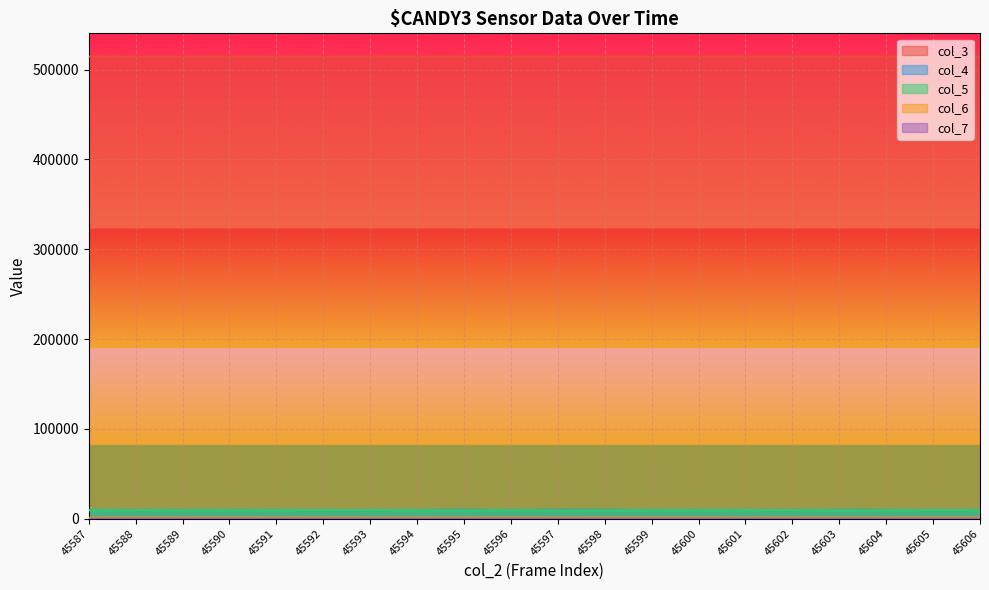

Reading left to right, transcribe all the data shown in this chart.

col_3: 514316	514327	514338	514349	514361	514372	514383	514395	514406	514417	514428	514440	514451	514462	514474	514485	514496	514507	514519	514530
col_4: 9647	9523	9535	9624	9704	9408	9589	9596	9940	9483	9868	9850	9638	9641	9629	9512	9811	9743	9489	9590
col_5: 9266	9437	9393	9347	9384	9571	9588	9398	9177	9427	9093	9276	9292	9366	9504	9457	9269	9352	9525	9418
col_6: 1134	1116	1123	1111	1027	1103	1015	1057	1041	1107	1113	1051	1116	1078	1008	1087	1052	1053	1092	1069
col_7: 152	131	142	116	122	136	105	136	125	131	154	111	128	130	133	136	105	107	123	115